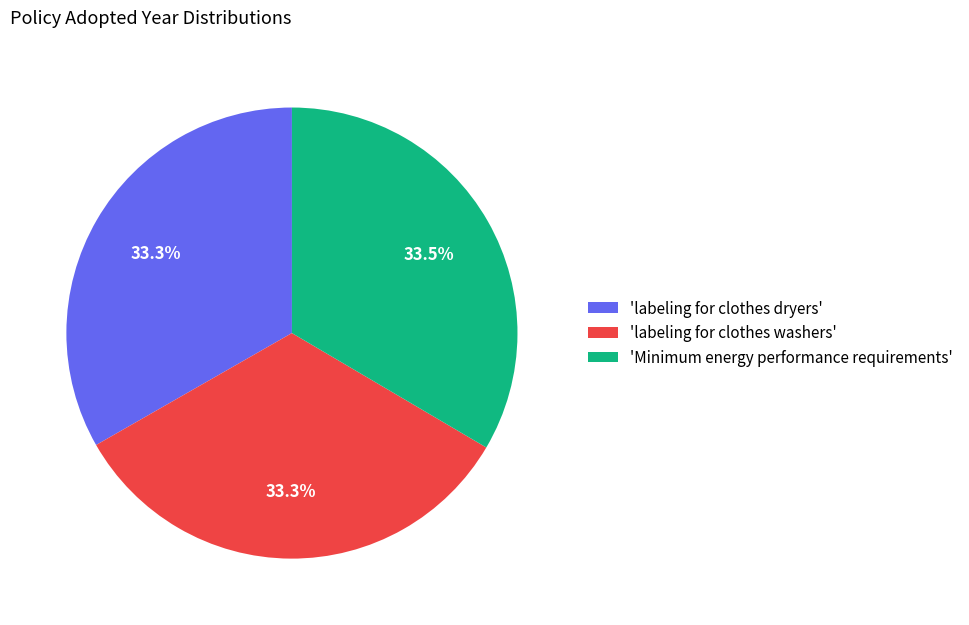

What is the ratio of the value at 'labeling for clothes dryers' to the value at 'Minimum energy performance requirements'?

1.0